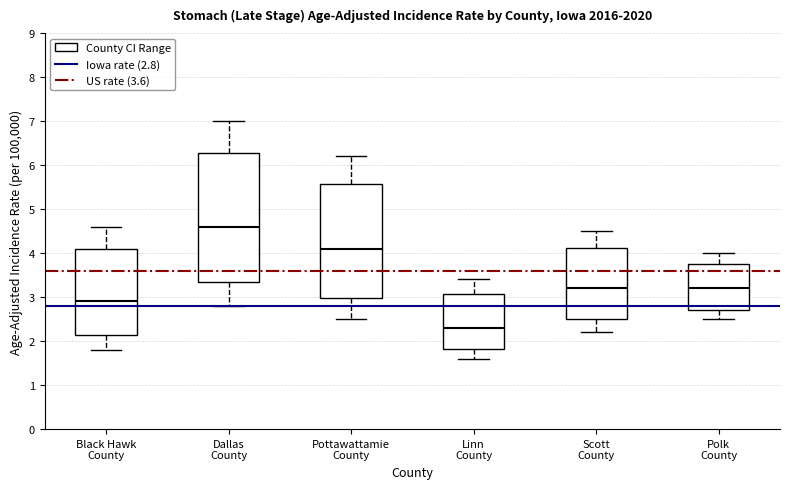

Comparing the boxes themselves (not the whiskers), which one is the tallest?

Dallas County